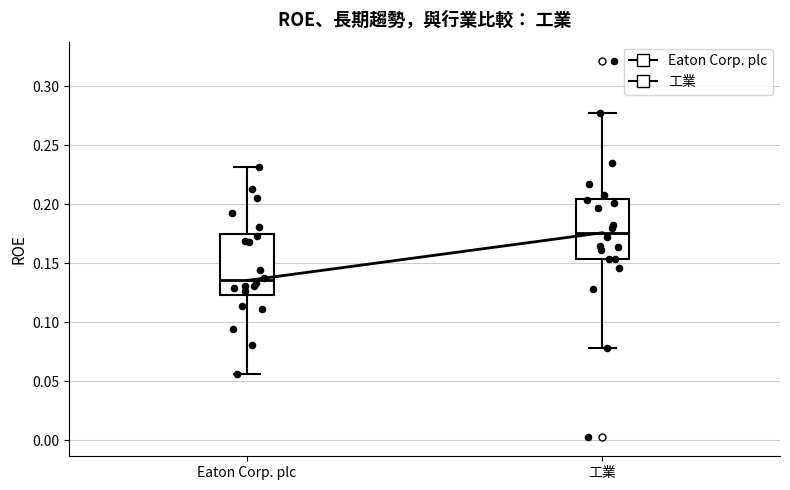

Where does the lower whisker of the box for 工業 end on the y-axis? The values are not printed on the chart, so give them approximately, as read against the axis.

0.080